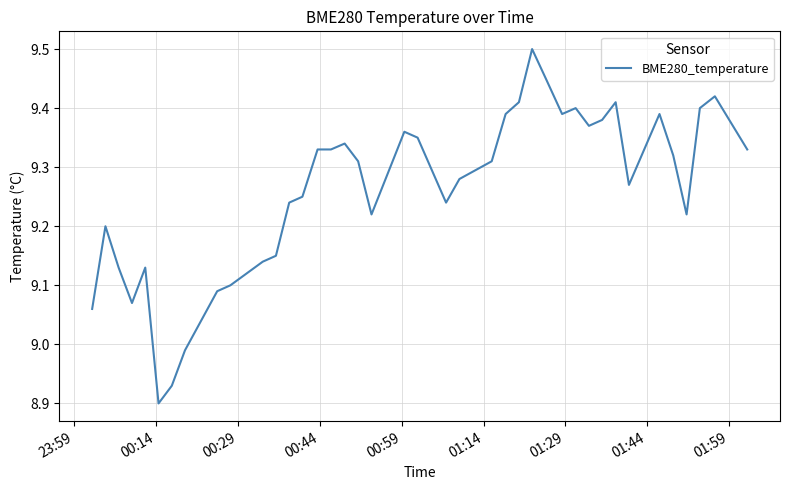

What is the maximum value shown in the chart?

9.5